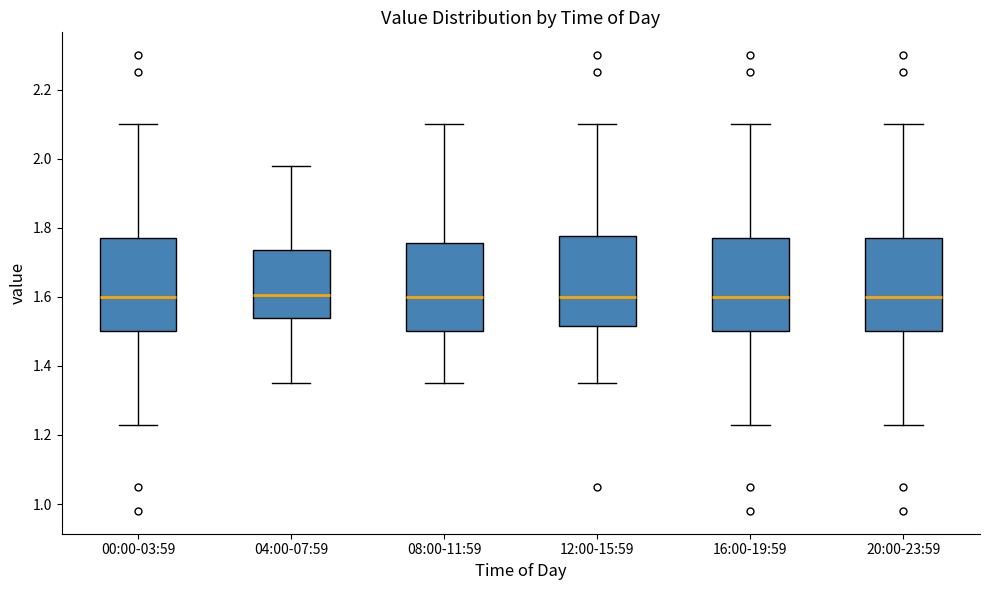

Reading left to right, transcribe this box plot: for each box, give where its median line is, the range the box spans, and where its two whiskers end, as read against the y-axis. The values are not printed on the chart, so give them approximately, as read against the axis.

00:00-03:59: median 1.60, box 1.50 to 1.78, whiskers 1.24 to 2.10
04:00-07:59: median 1.60, box 1.54 to 1.74, whiskers 1.36 to 1.98
08:00-11:59: median 1.60, box 1.50 to 1.76, whiskers 1.36 to 2.10
12:00-15:59: median 1.60, box 1.52 to 1.78, whiskers 1.36 to 2.10
16:00-19:59: median 1.60, box 1.50 to 1.78, whiskers 1.24 to 2.10
20:00-23:59: median 1.60, box 1.50 to 1.78, whiskers 1.24 to 2.10